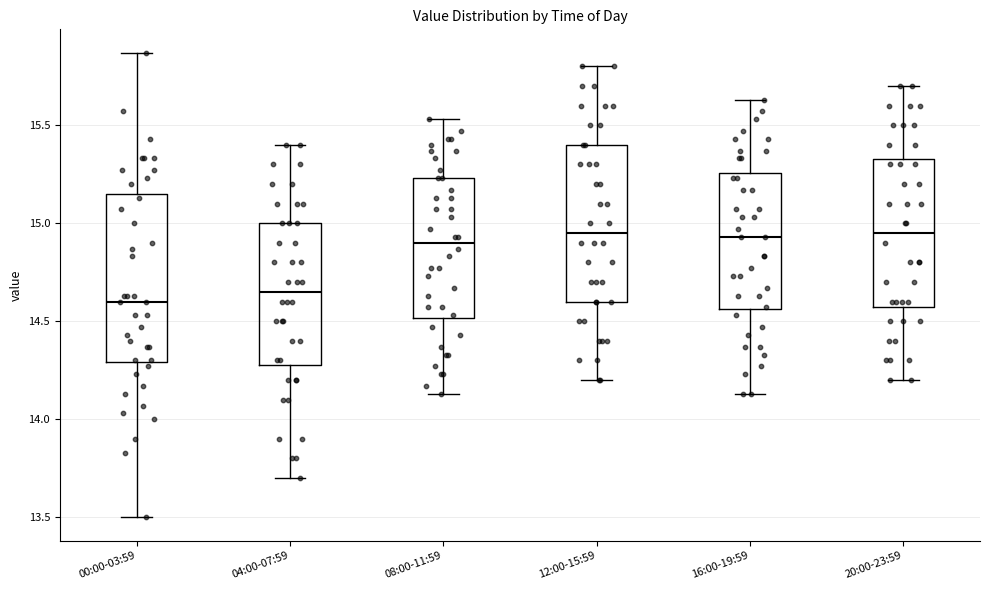

Reading left to right, transcribe this box plot: for each box, give where its median line is, the range the box spans, and where its two whiskers end, as read against the y-axis. The values are not printed on the chart, so give them approximately, as read against the axis.

00:00-03:59: median 14.60, box 14.30 to 15.15, whiskers 13.50 to 15.85
04:00-07:59: median 14.65, box 14.30 to 15.00, whiskers 13.70 to 15.40
08:00-11:59: median 14.90, box 14.50 to 15.25, whiskers 14.15 to 15.55
12:00-15:59: median 14.95, box 14.60 to 15.40, whiskers 14.20 to 15.80
16:00-19:59: median 14.95, box 14.55 to 15.25, whiskers 14.15 to 15.65
20:00-23:59: median 14.95, box 14.60 to 15.35, whiskers 14.20 to 15.70